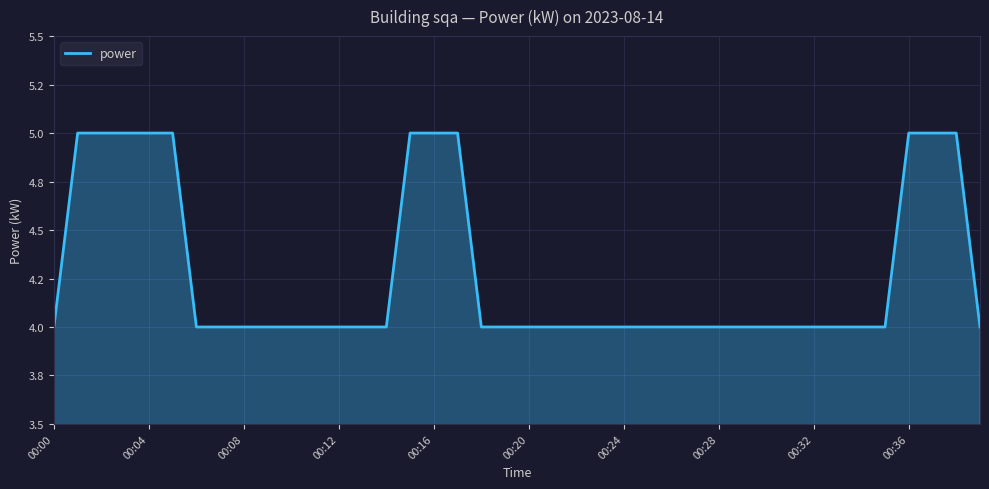

Does the chart display data point markers on the line(s)?

No